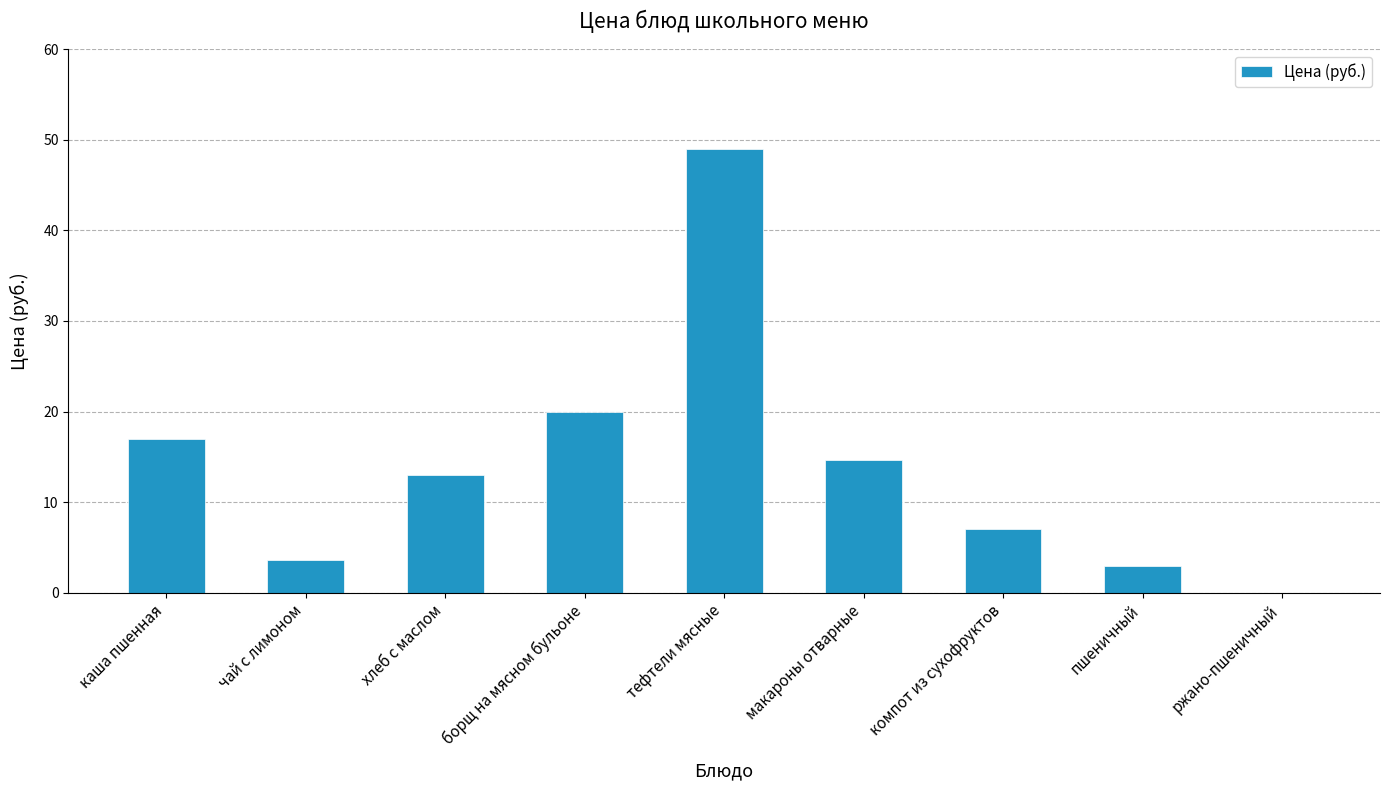

What is the greatest value displayed?

49.0